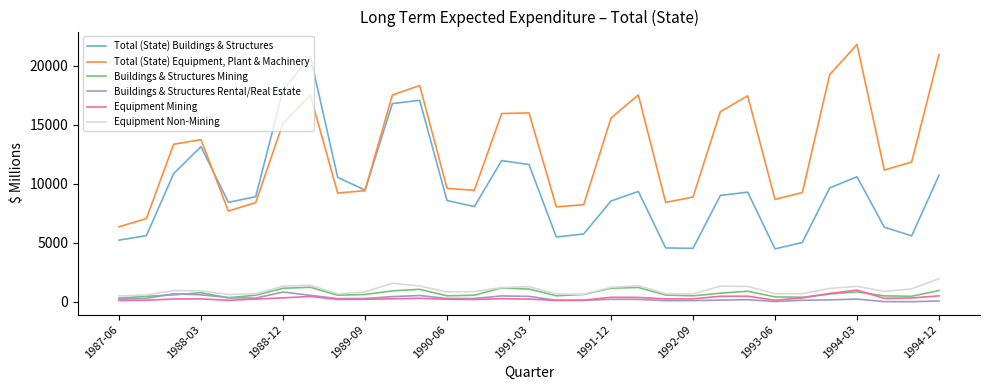

True or false: Total (State) Buildings & Structures and Equipment Non-Mining intersect in this chart.

False